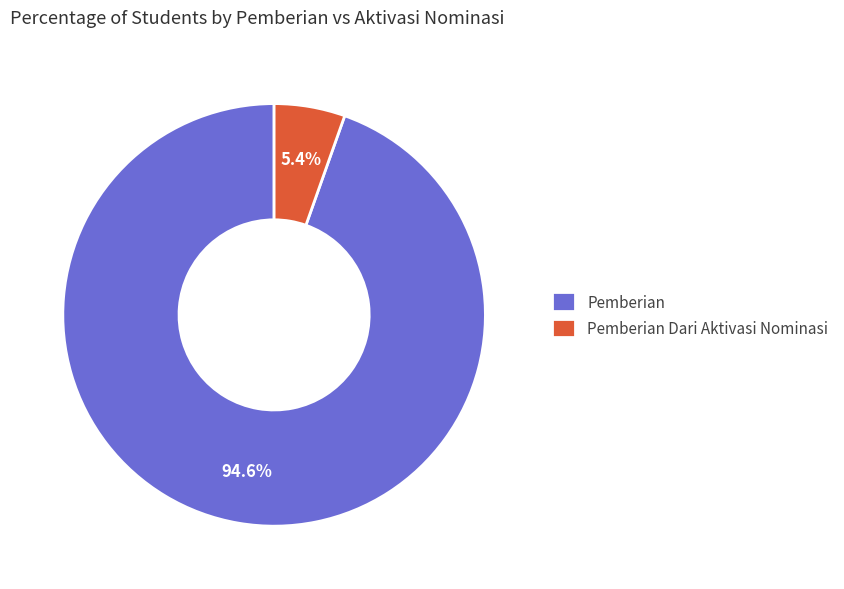

To the nearest percent, what is the average slice percentage?

50%